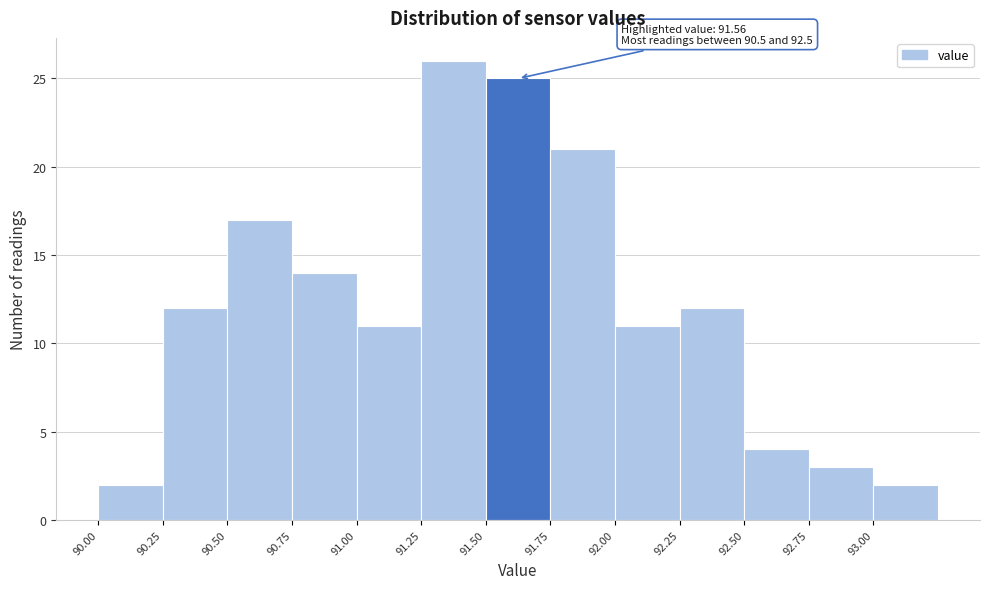

Which range on the x-axis has the tallest bar?

91.25 to 91.50